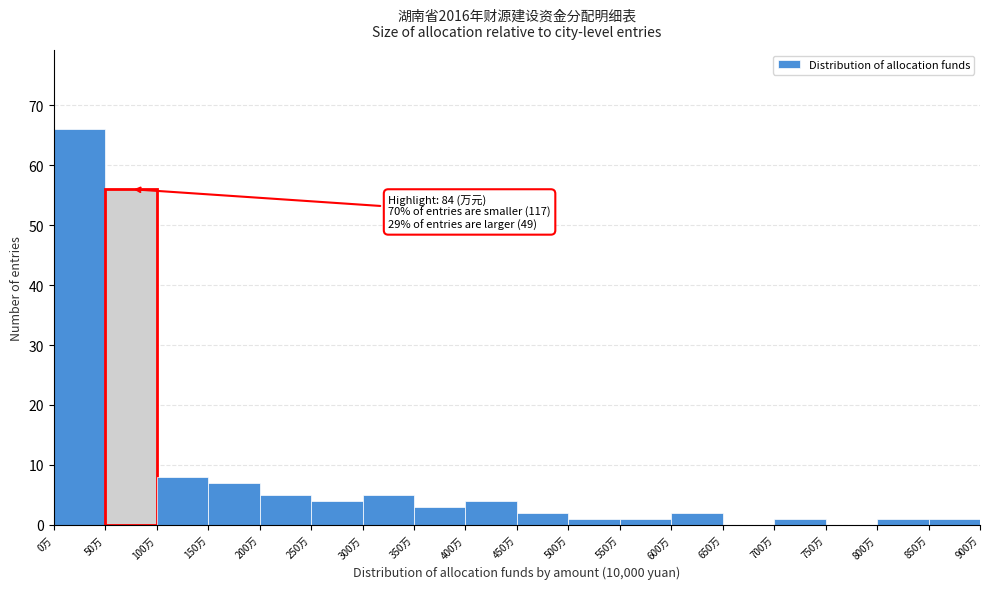

Which range on the x-axis has the tallest bar?

0 to 50